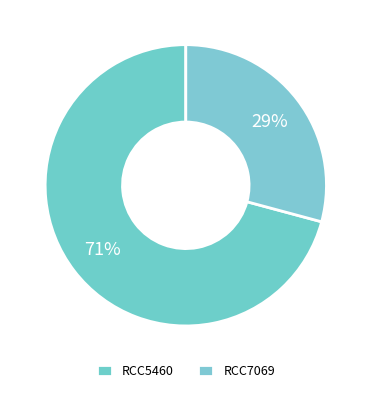

To the nearest percent, what is the average slice percentage?

50%